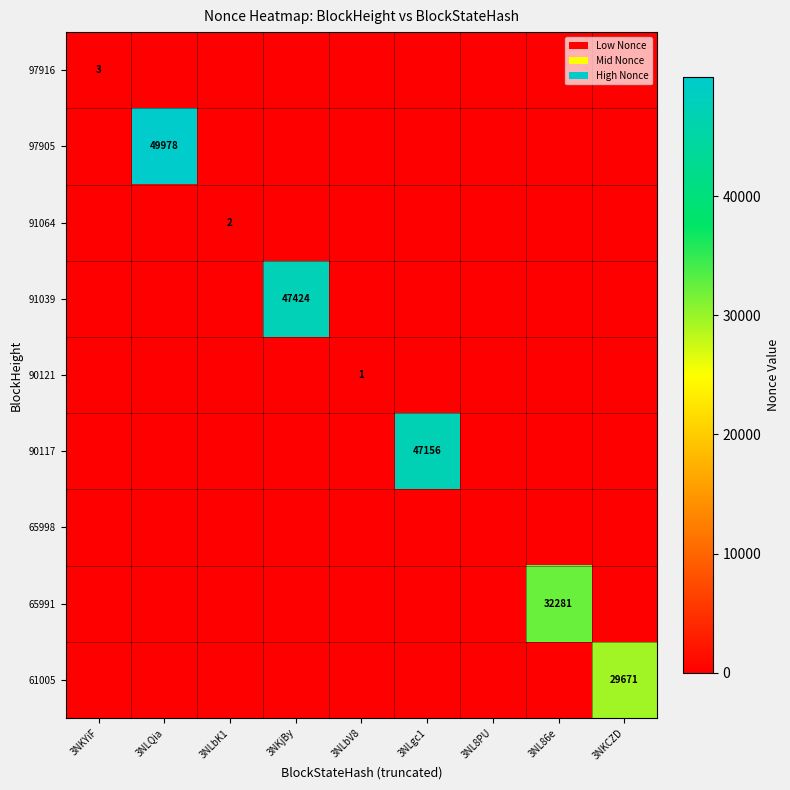

The 97916 series shows 3 at 3NKYiF. True or false?

True